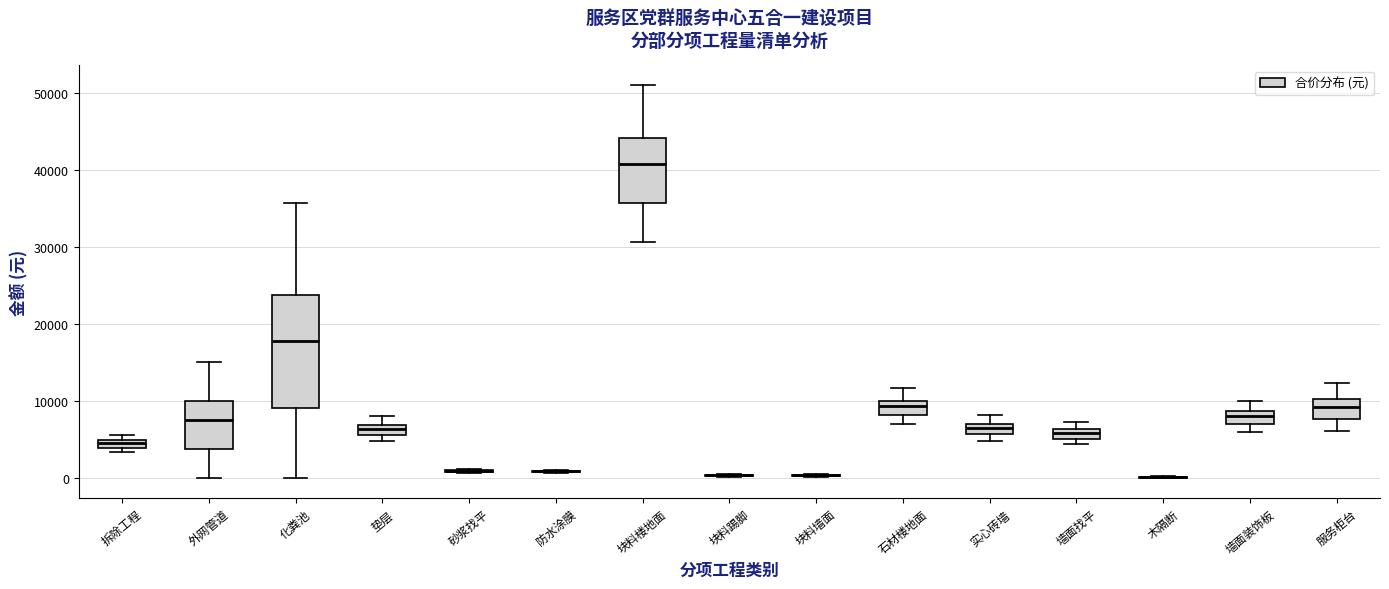

Where is the upper edge of the box for 石材楼地面 on the y-axis? The values are not printed on the chart, so give them approximately, as read against the axis.

10000